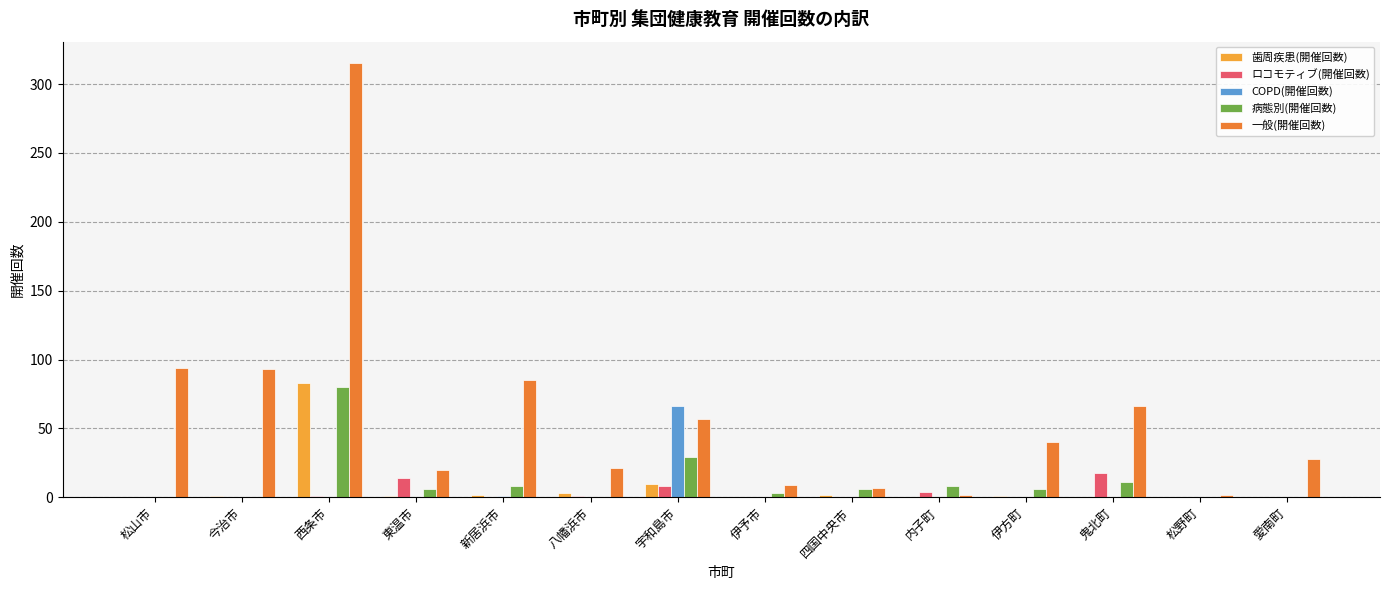

At which category is the sum across all series the highest?

西条市